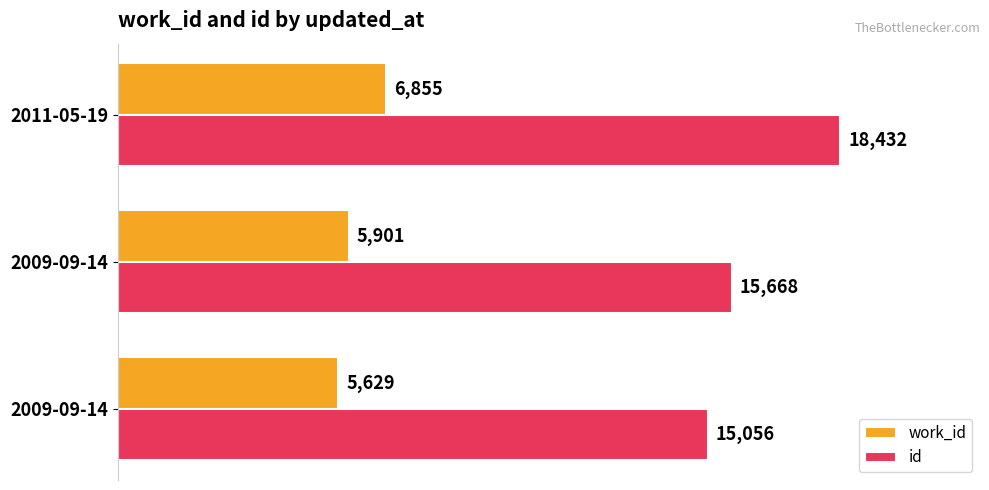

At which category is the sum across all series the highest?

2011-05-19